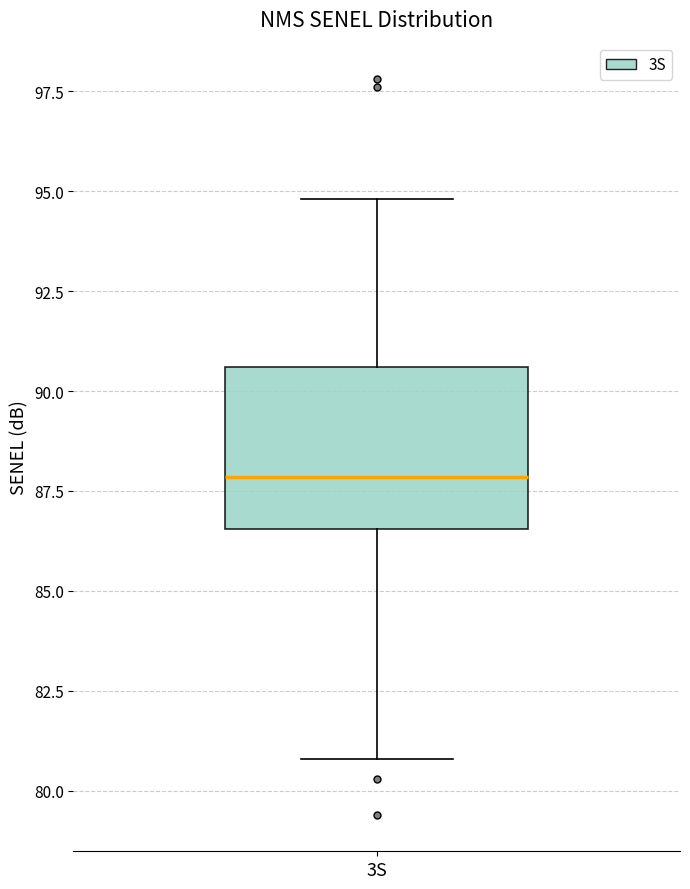

Transcribe this box plot: give where the median line is, the range the box spans, and where the two whiskers end, as read against the y-axis. The values are not printed on the chart, so give them approximately, as read against the axis.

median 88.0, box 86.5 to 90.5, whiskers 81.0 to 95.0